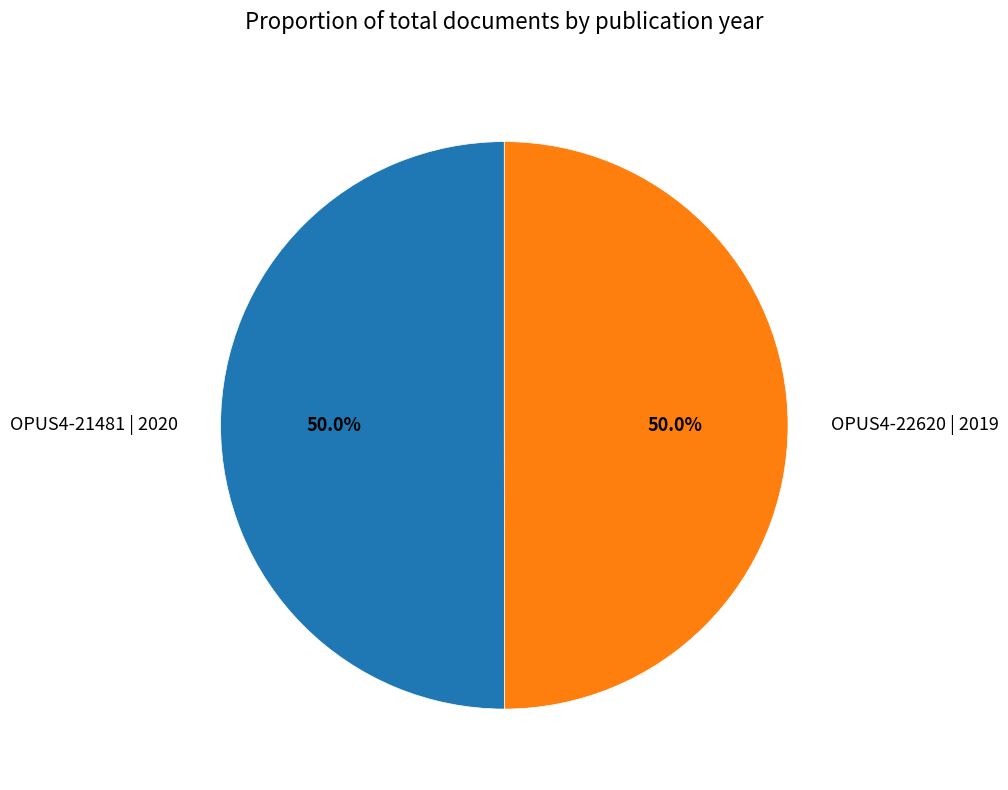

What is the ratio of the value at OPUS4-21481 | 2020 to the value at OPUS4-22620 | 2019?

1.0